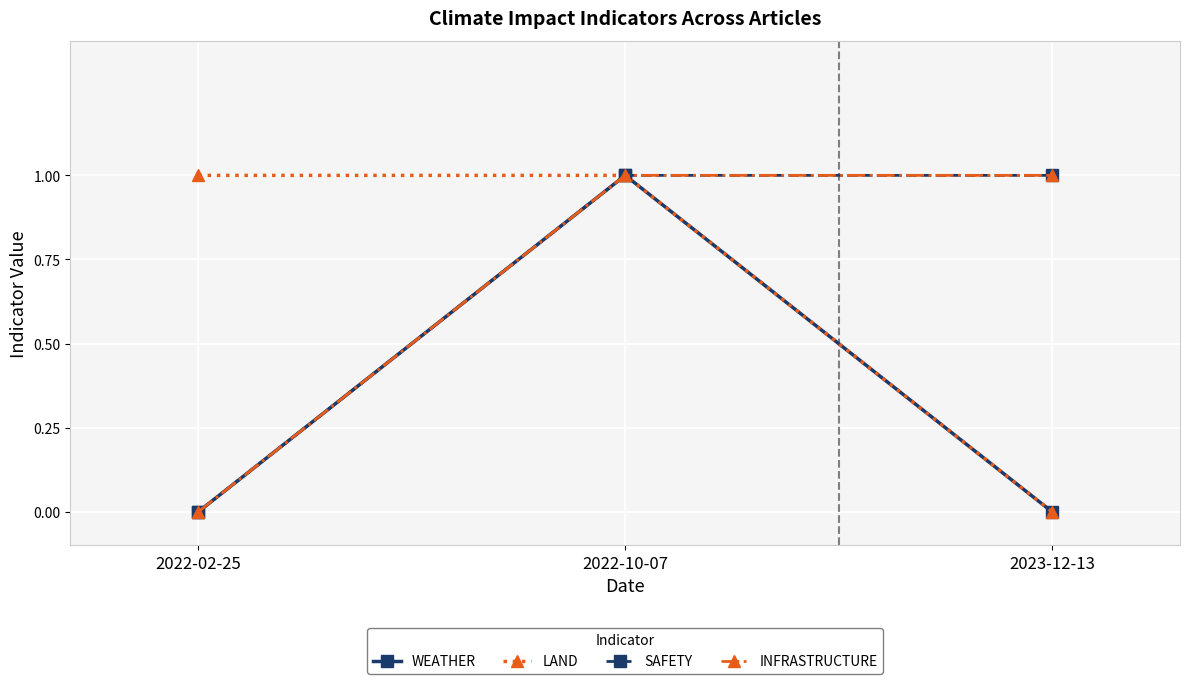

What is the label of the 2nd point from the left?

2022-10-07